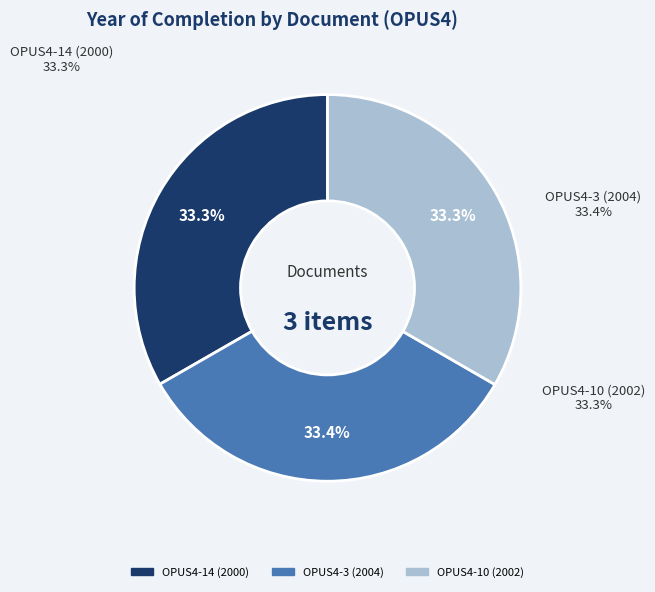

How many slices are in this pie chart?

3